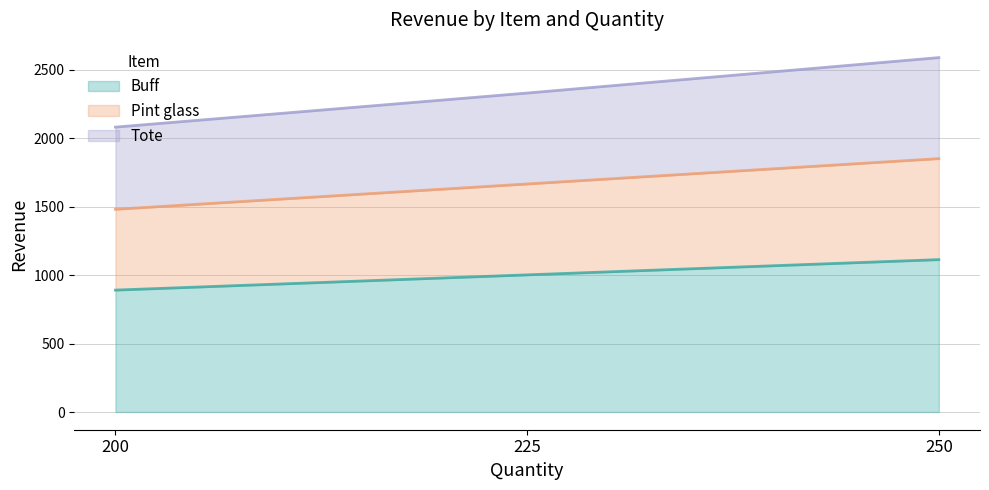

Reading left to right, list all the values displayed in this chart.

Buff: 890.0	1001.2	1112.5
Pint glass: 1480.0	1665.0	1850.0
Tote: 2080.0	2328.8	2587.5